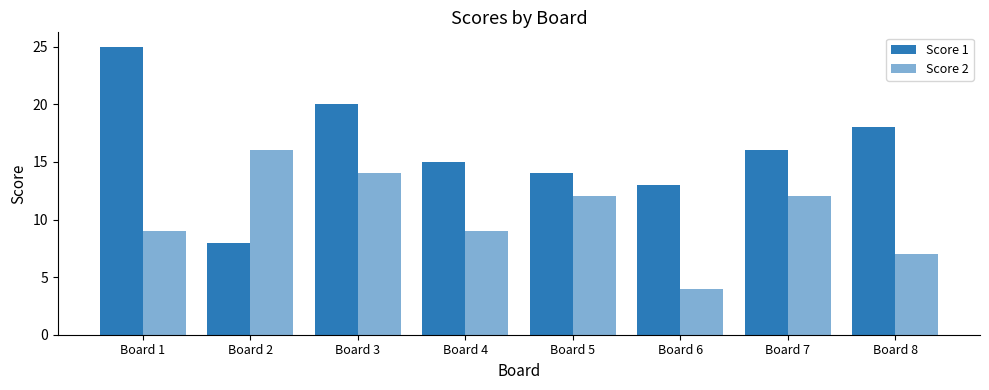

Count the number of categories in the chart.

8